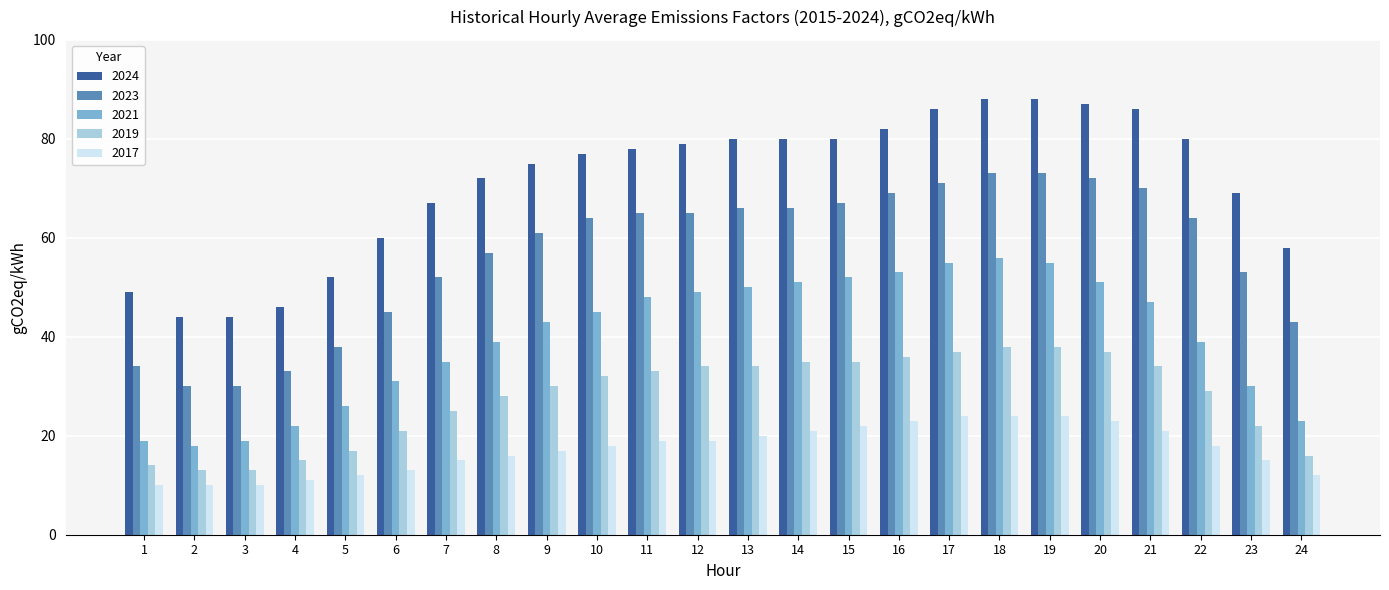

What is the greatest value displayed?

88